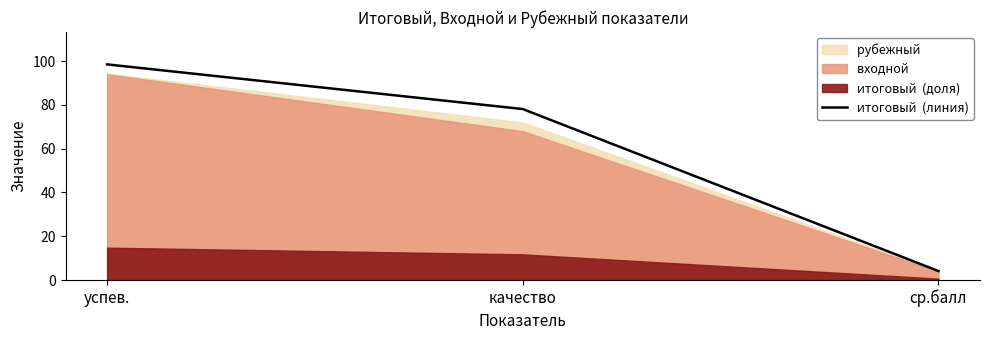

Between успев. and качество, which is larger?

успев.